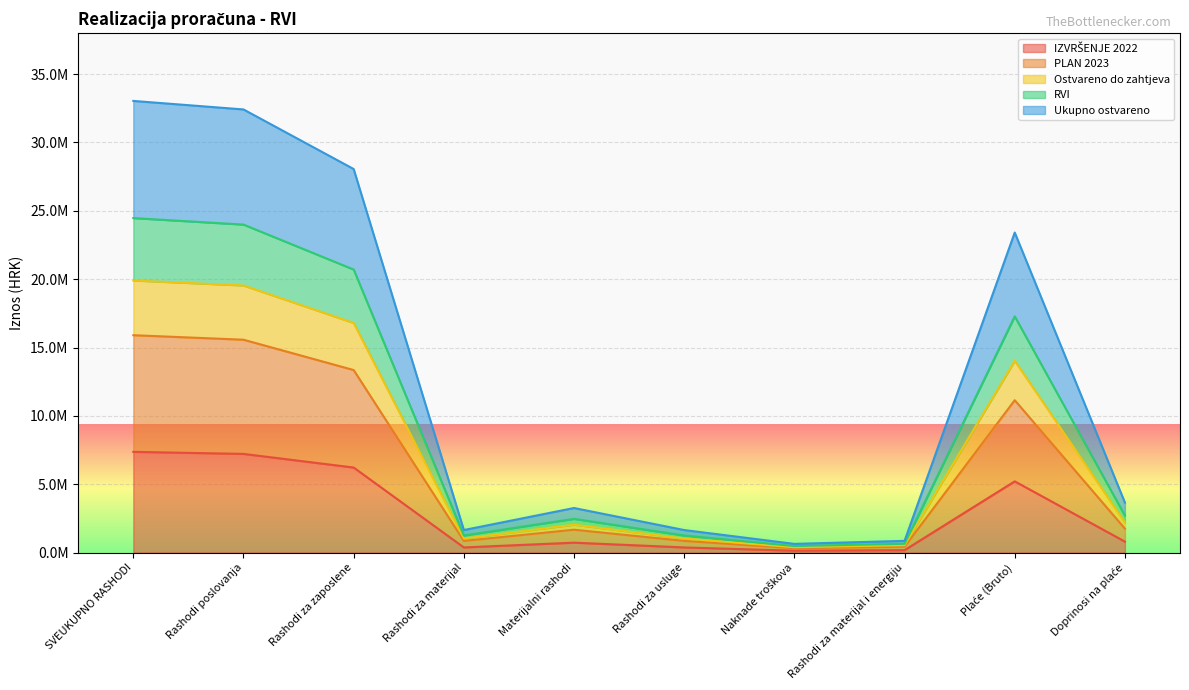

How many interior local valleys does the Ukupno ostvareno series have?

2